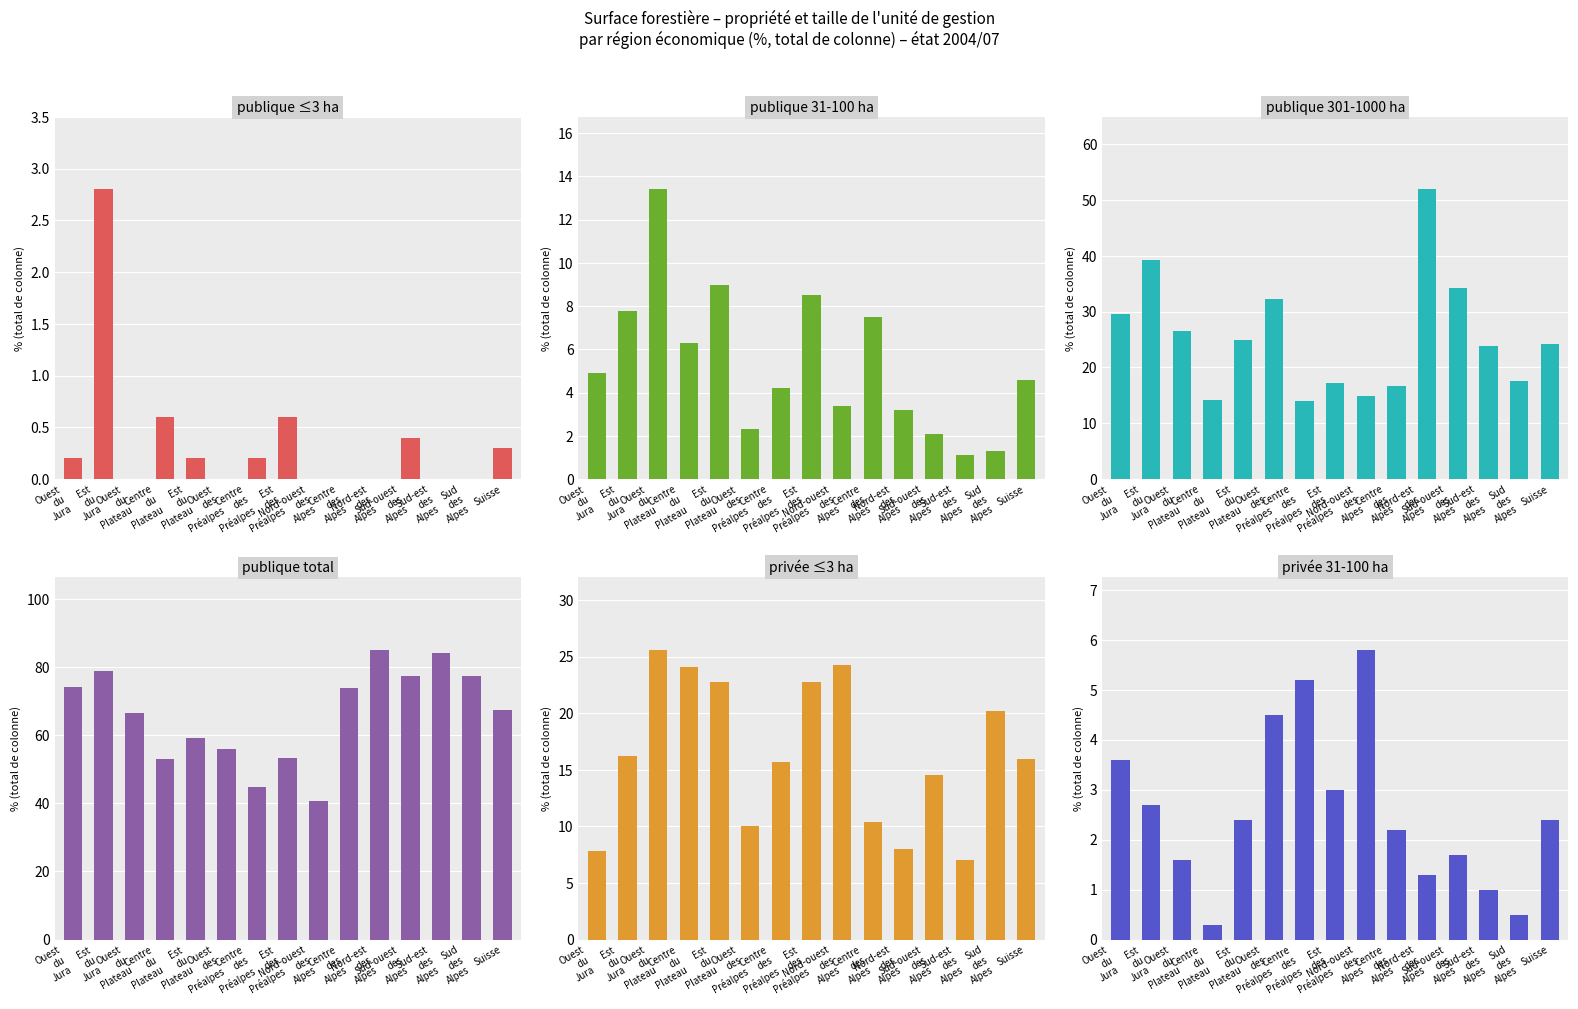

Which series has the largest range (max minus min)?

publique total